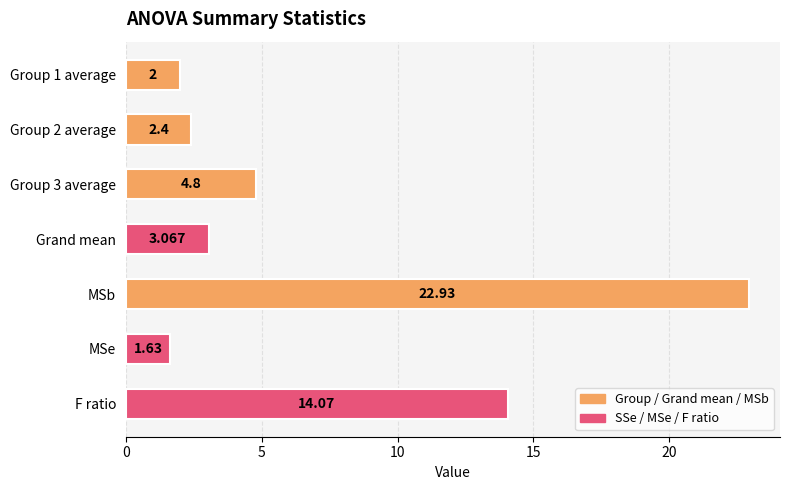

Which has a higher value, Group 1 average or F ratio?

F ratio